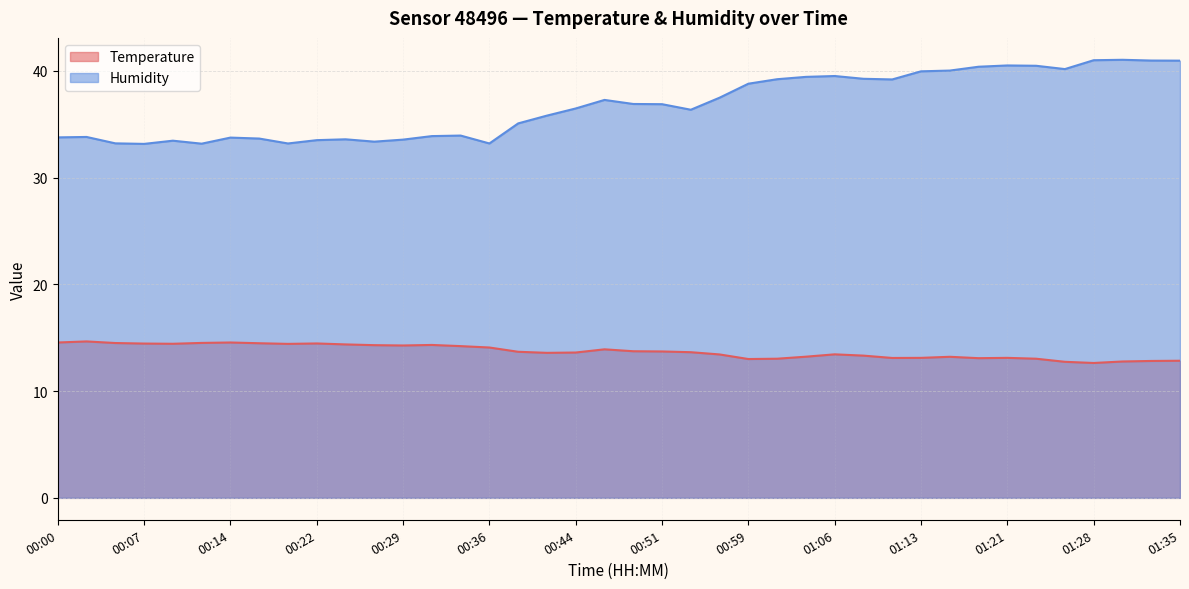

The Temperature series shows 13.1 at 01:13. True or false?

True